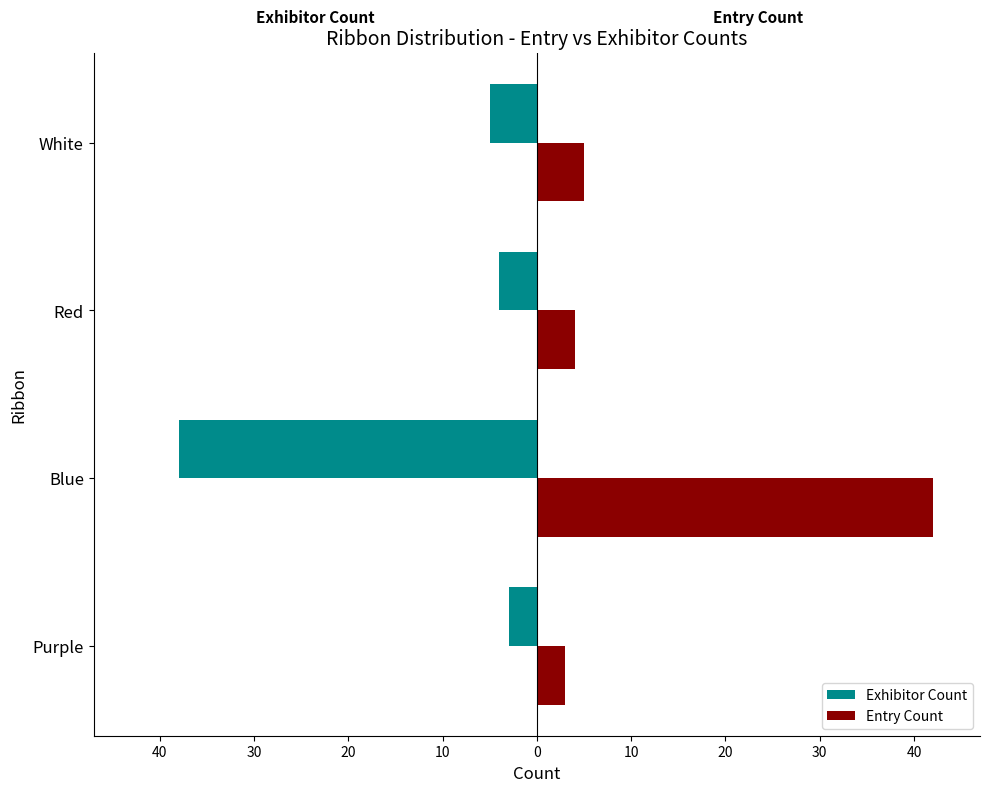

What is the value of the Entry Count bar at the 1st from the left?

3